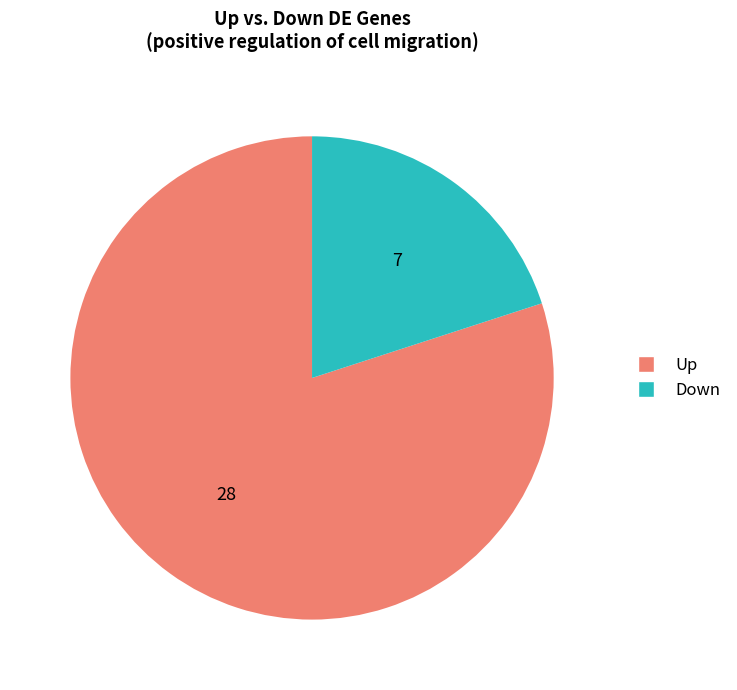

Which slice represents more than half of the pie?

Up